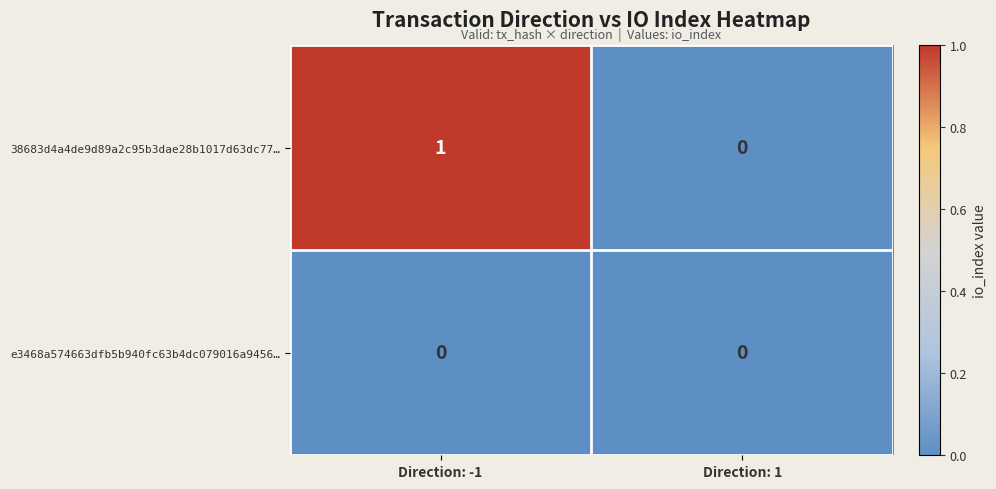

True or false: 38683d4a4de9d89a2c95b3dae28b1017d63dc77… has a value of 0 at Direction: 1.

True